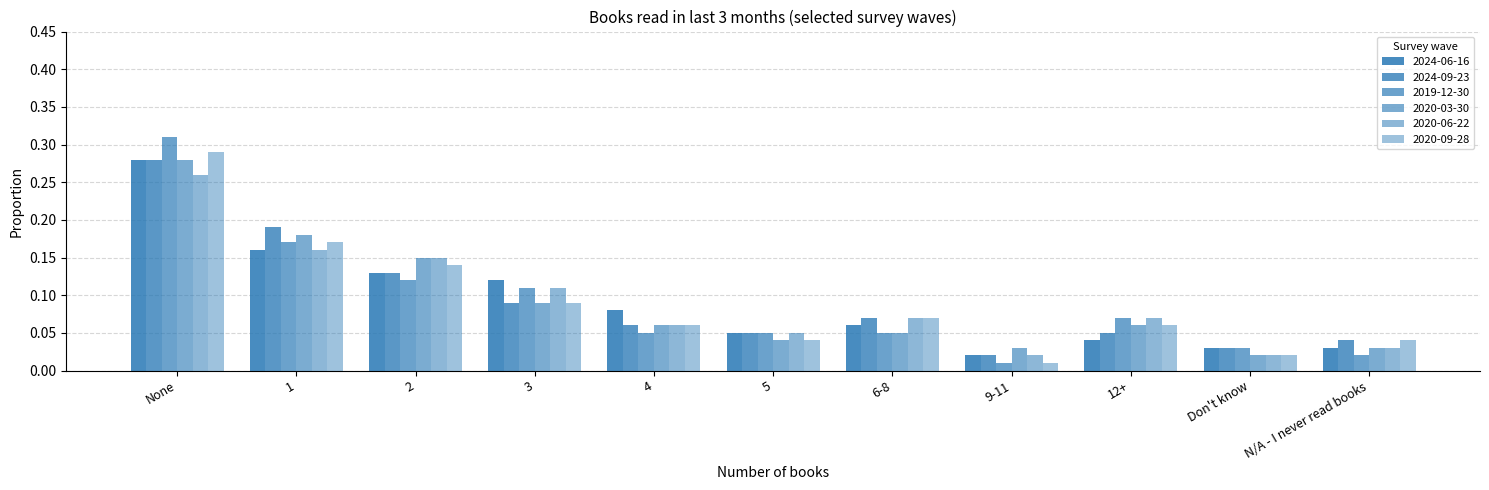

Which series has the largest range (max minus min)?

2019-12-30